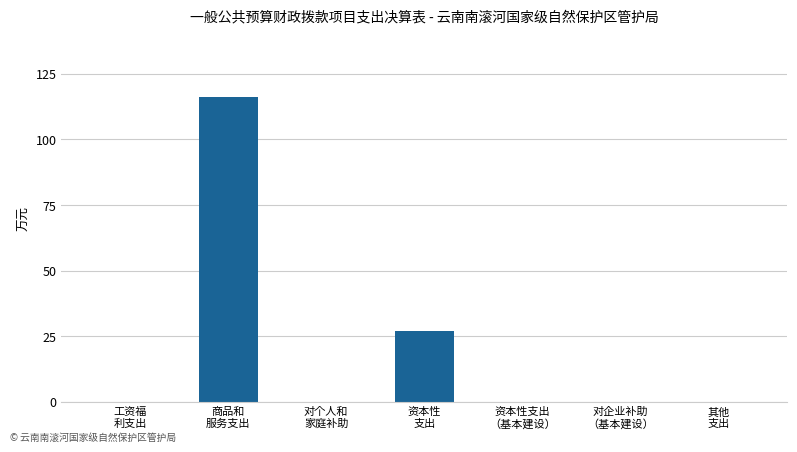

What is the difference between the values at 商品和
服务支出 and 资本性支出
（基本建设）?

116.0